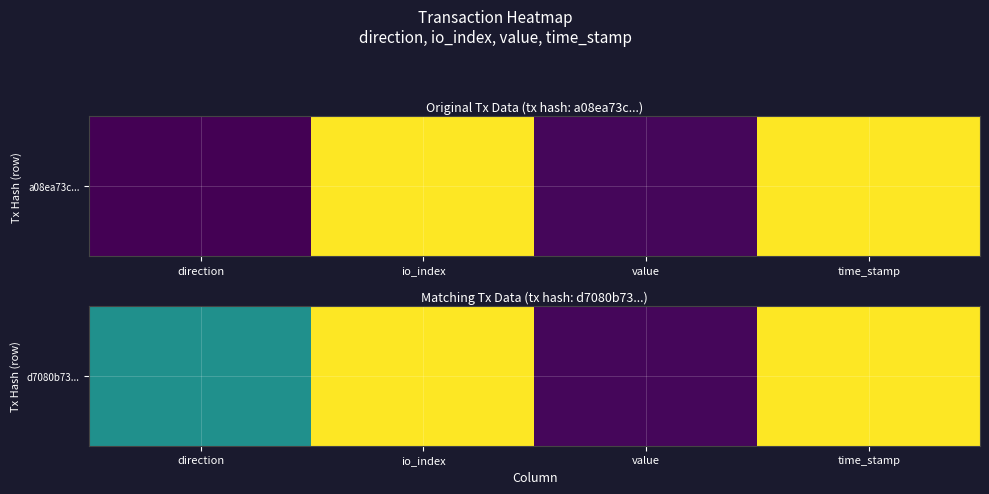

Where is the data nearest to the value 400759206?

io_index